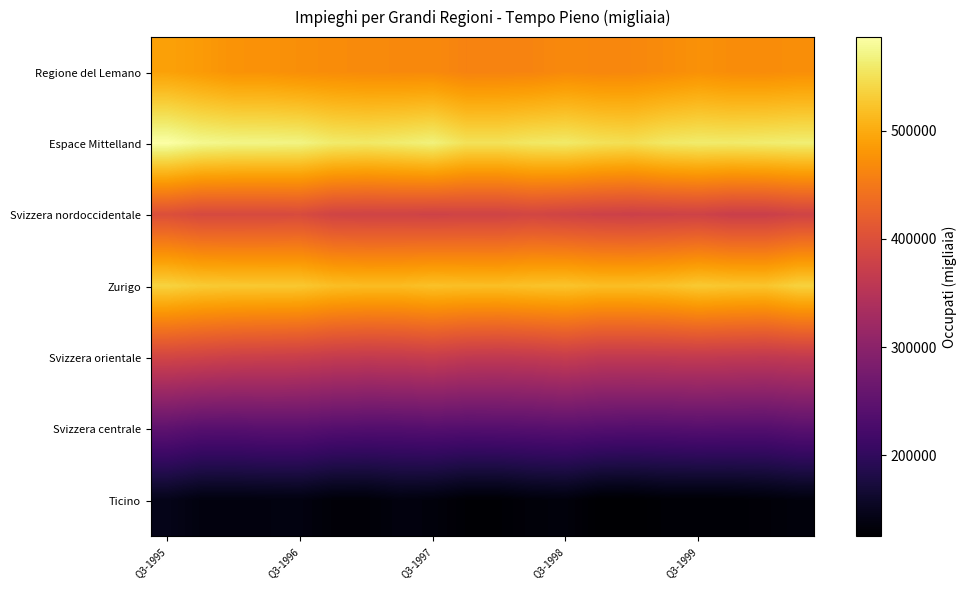

Count the number of categories in the chart.

20